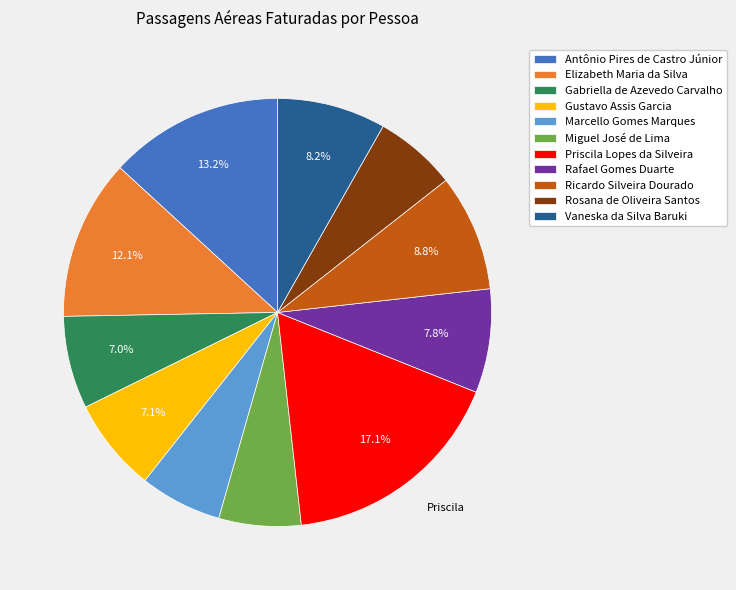

How many slices are in this pie chart?

11